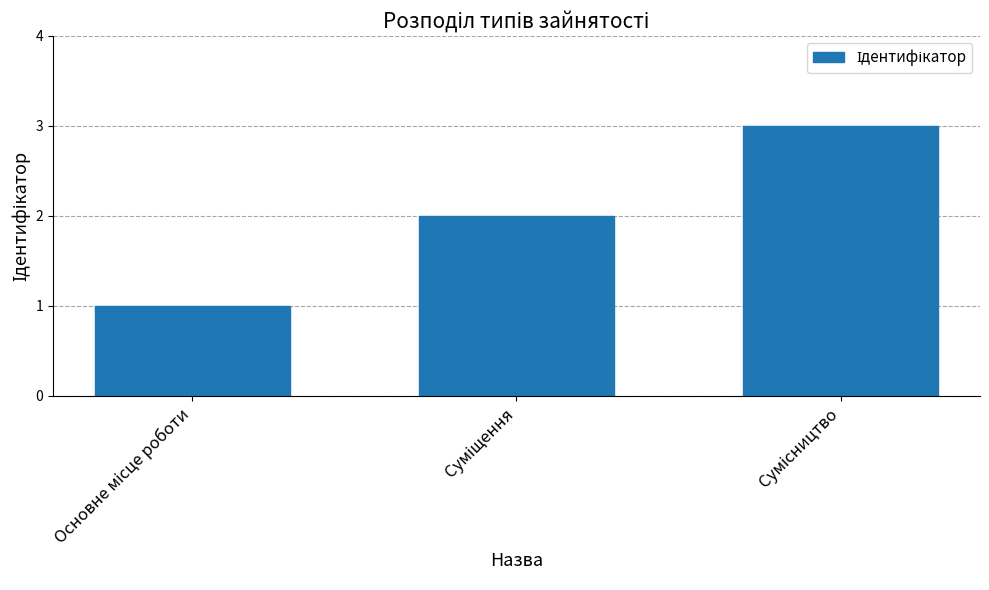

What is the maximum value shown in the chart?

3